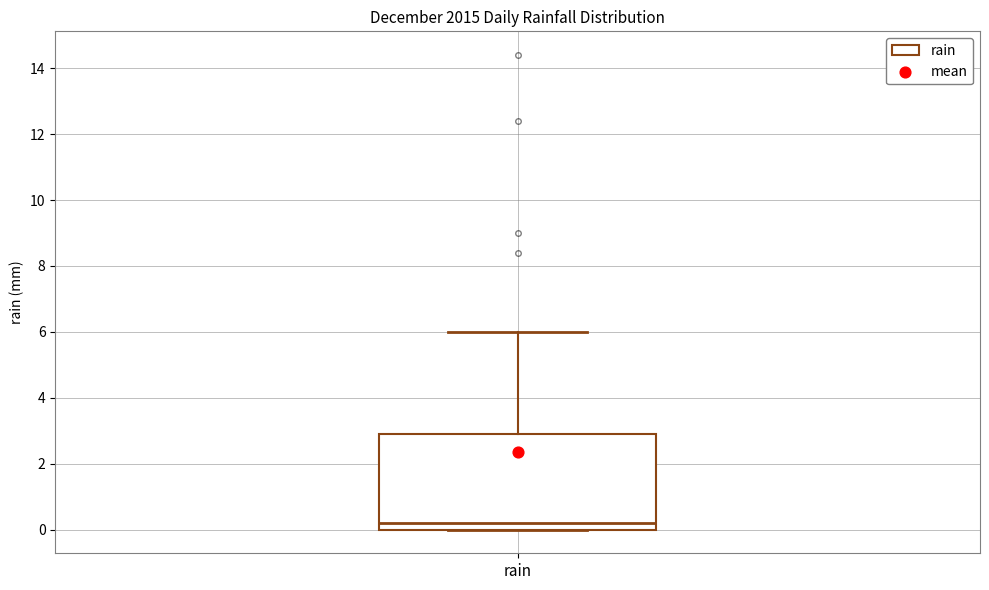

Read this box plot against the y-axis: the position of the median line, the range covered by the box, and the ends of both whiskers. The values are not printed on the chart, so give them approximately, as read against the axis.

median 0.2, box 0.0 to 3.0, whiskers 0.0 to 6.0